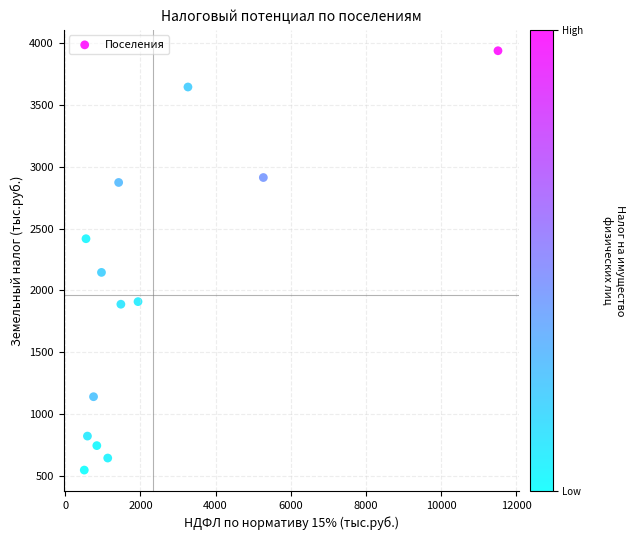

What is the range of Y values (max minus min)?

3395.7